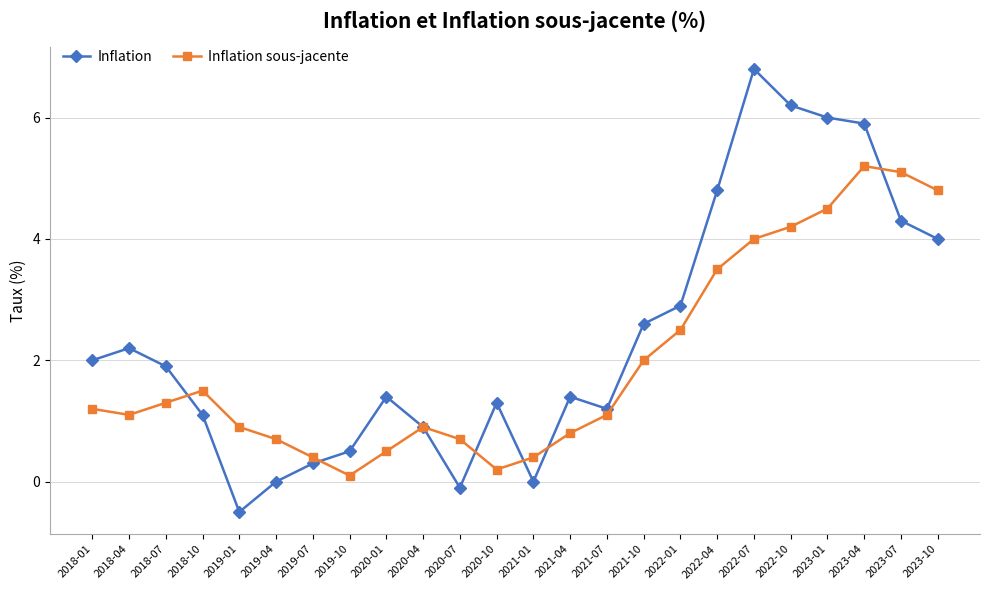

What is the label of the 8th point from the left?

2019-10